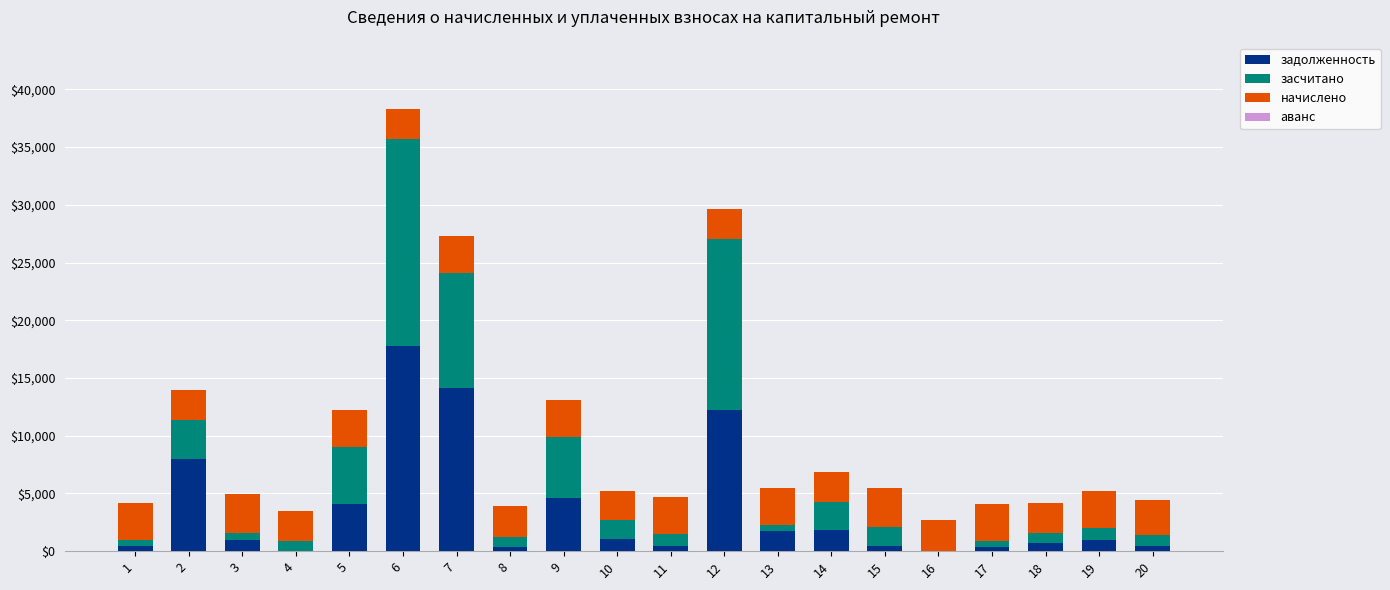

At which category is the sum across all series the highest?

6